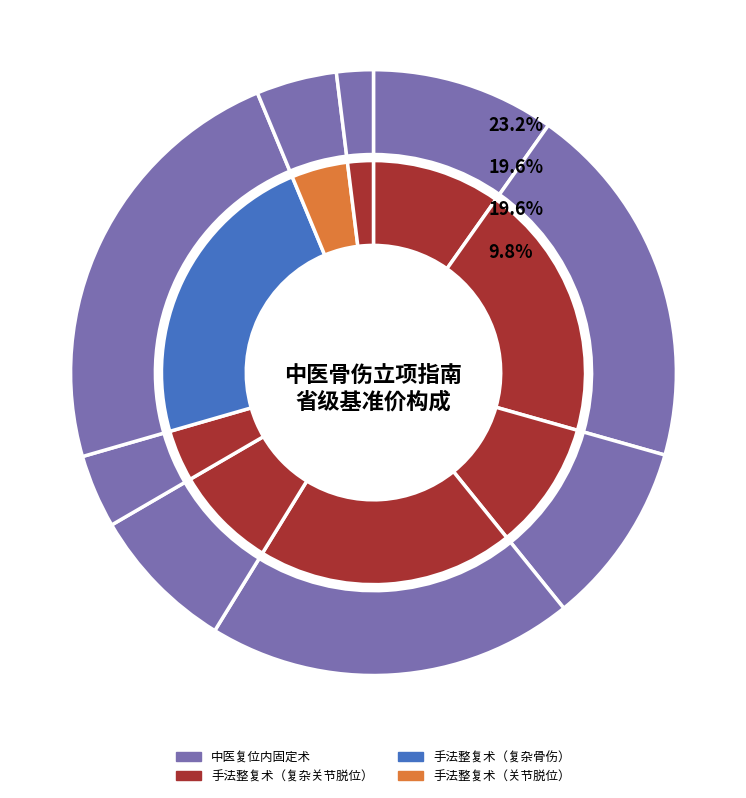

Is there a majority slice in this chart?

No